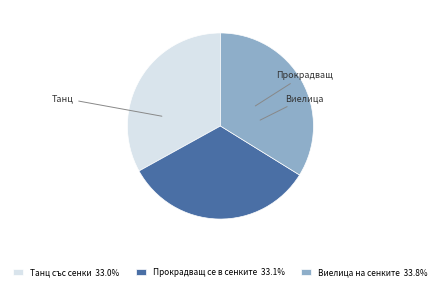

What is the largest slice in the pie chart?

Виелица на сенките